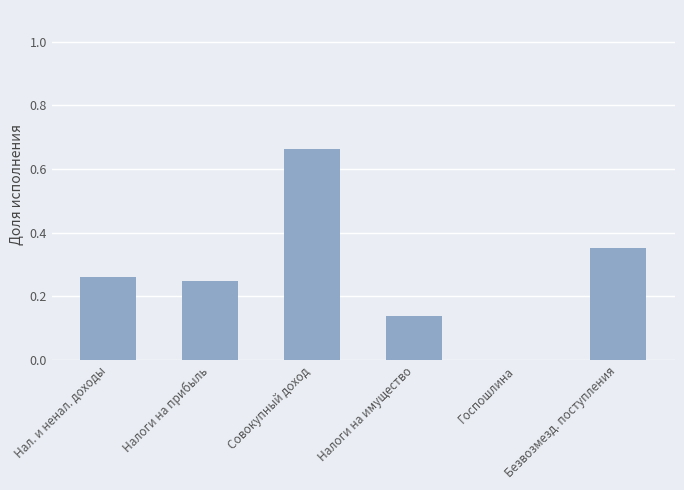

Are the bars horizontal?

No